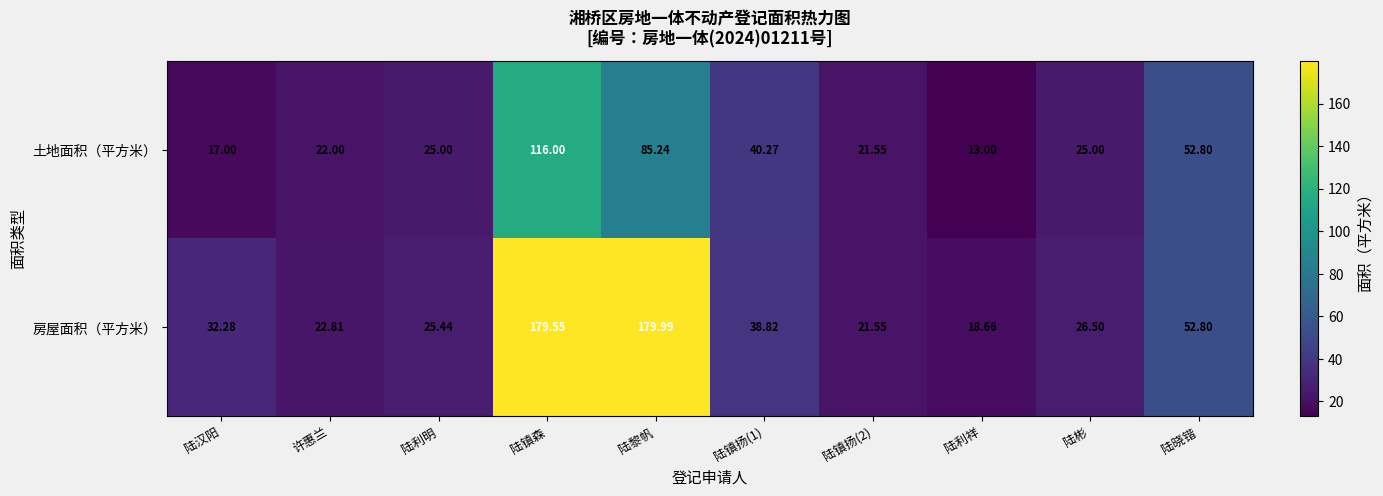

At which label does 土地面积（平方米） reach its minimum?

陆利祥